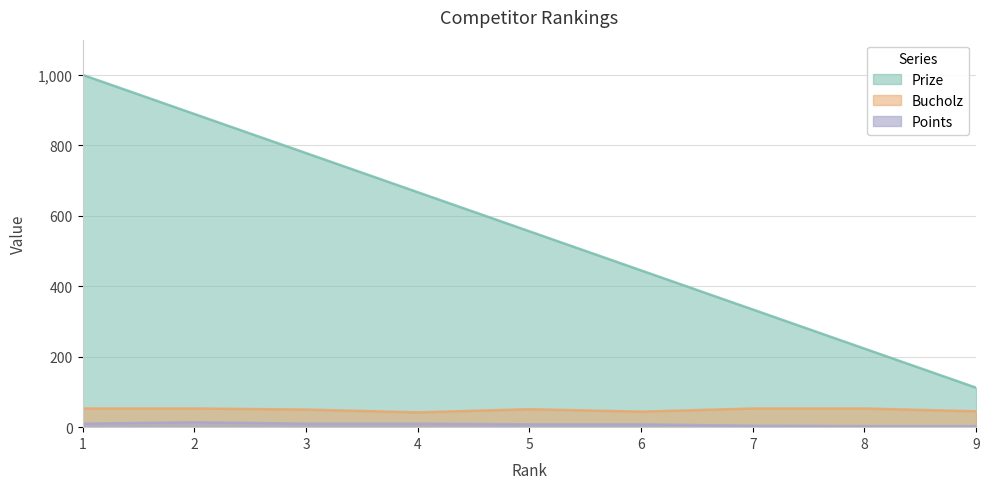

The Points series shows 3 at 9. True or false?

True